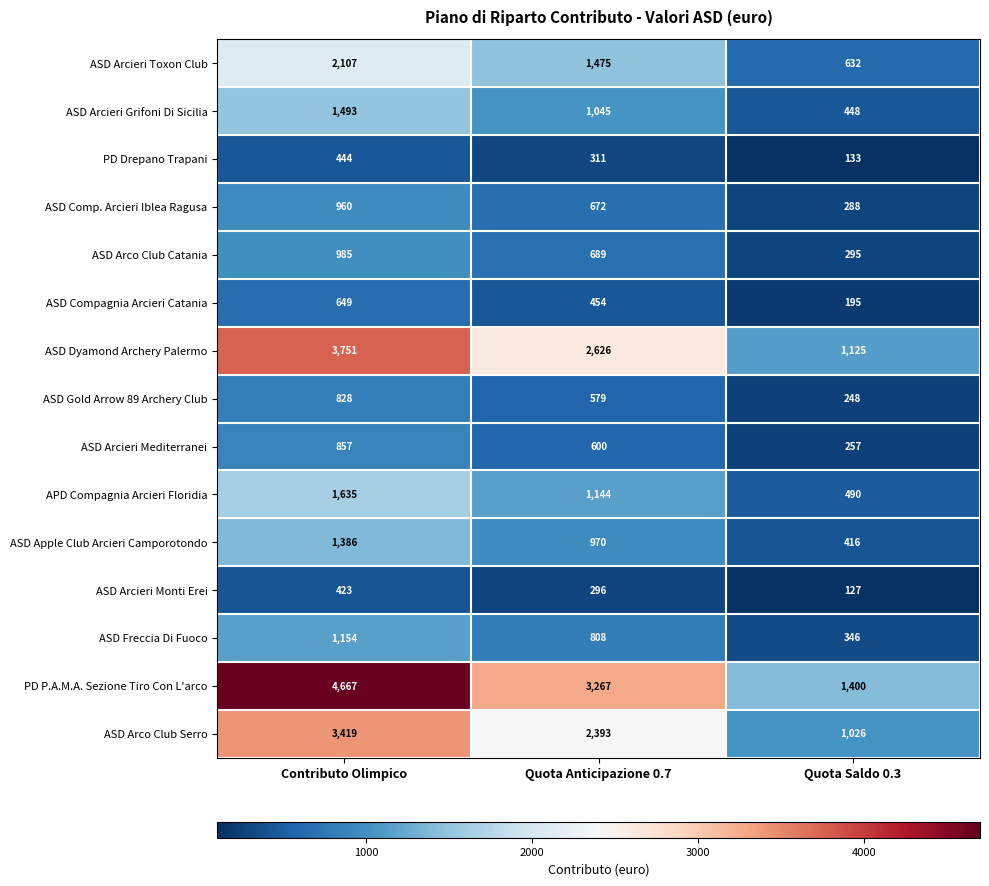

Which category has the highest value in the ASD Freccia Di Fuoco series?

Contributo Olimpico